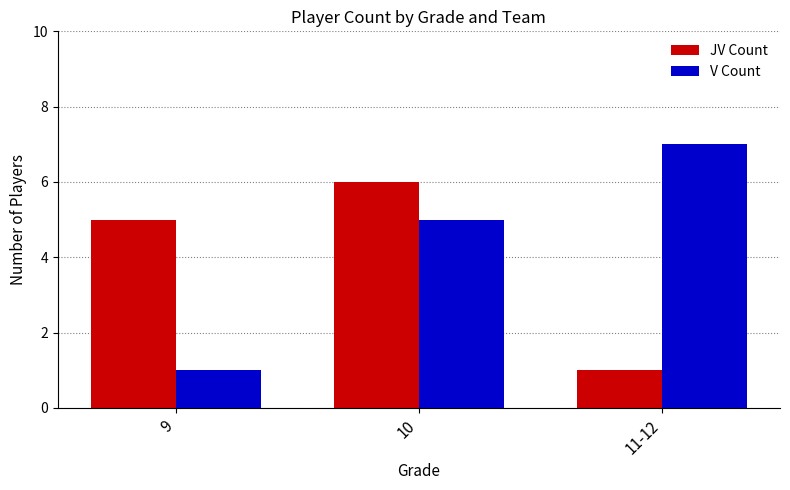

Rank the series at 10 from highest to lowest value.

JV Count, V Count